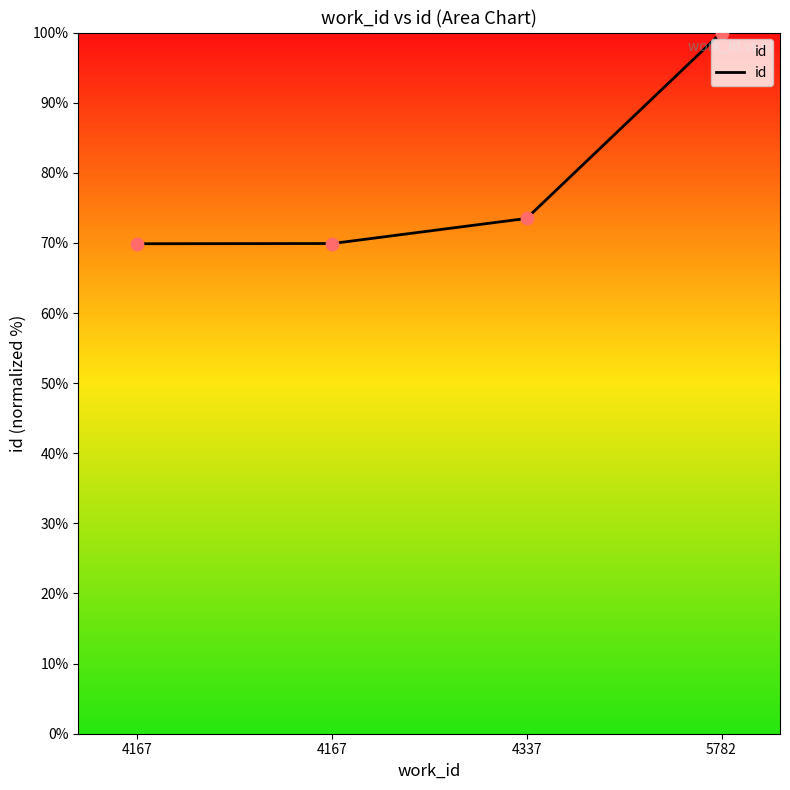

What is the change in value from 4167 to 5782?

+30.1